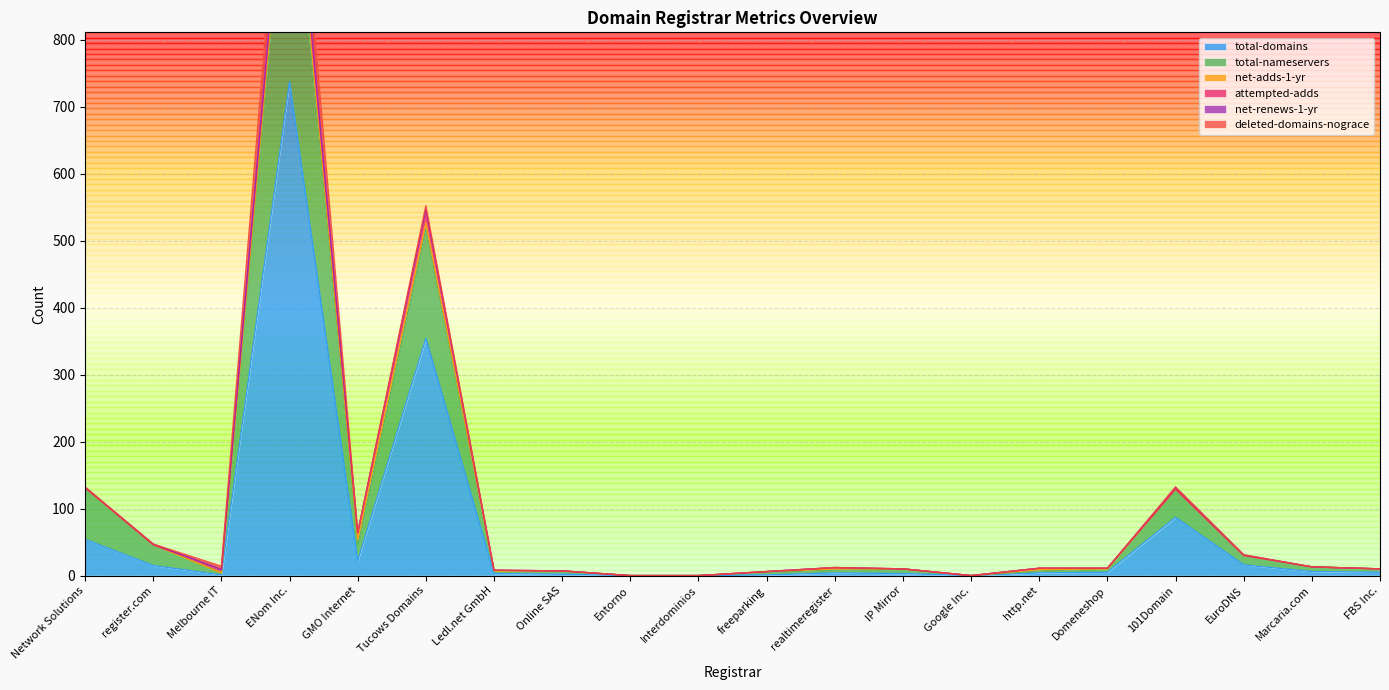

Rank the series at Interdominios from highest to lowest value.

total-domains, total-nameservers, net-adds-1-yr, attempted-adds, net-renews-1-yr, deleted-domains-nograce